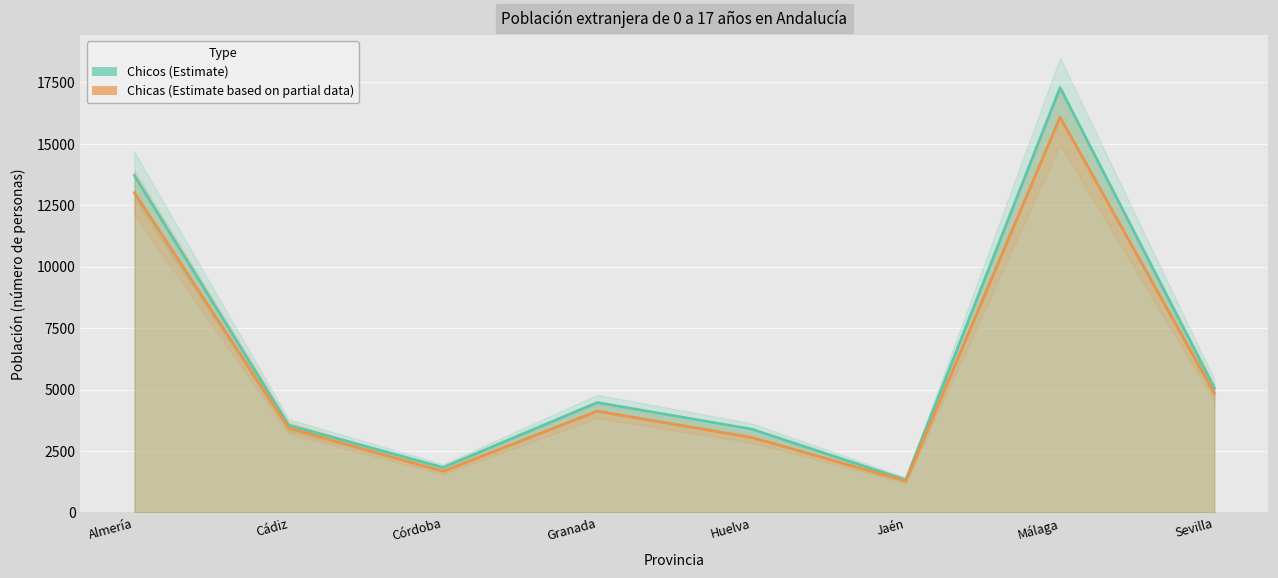

Reading right to left, transcribe all the data shown in this chart.

Chicos: Sevilla=5058	Málaga=17284	Jaén=1327	Huelva=3390	Granada=4472	Córdoba=1831	Cádiz=3546	Almería=13706
Chicas: Sevilla=4859	Málaga=16081	Jaén=1280	Huelva=3052	Granada=4122	Córdoba=1674	Cádiz=3431	Almería=13003